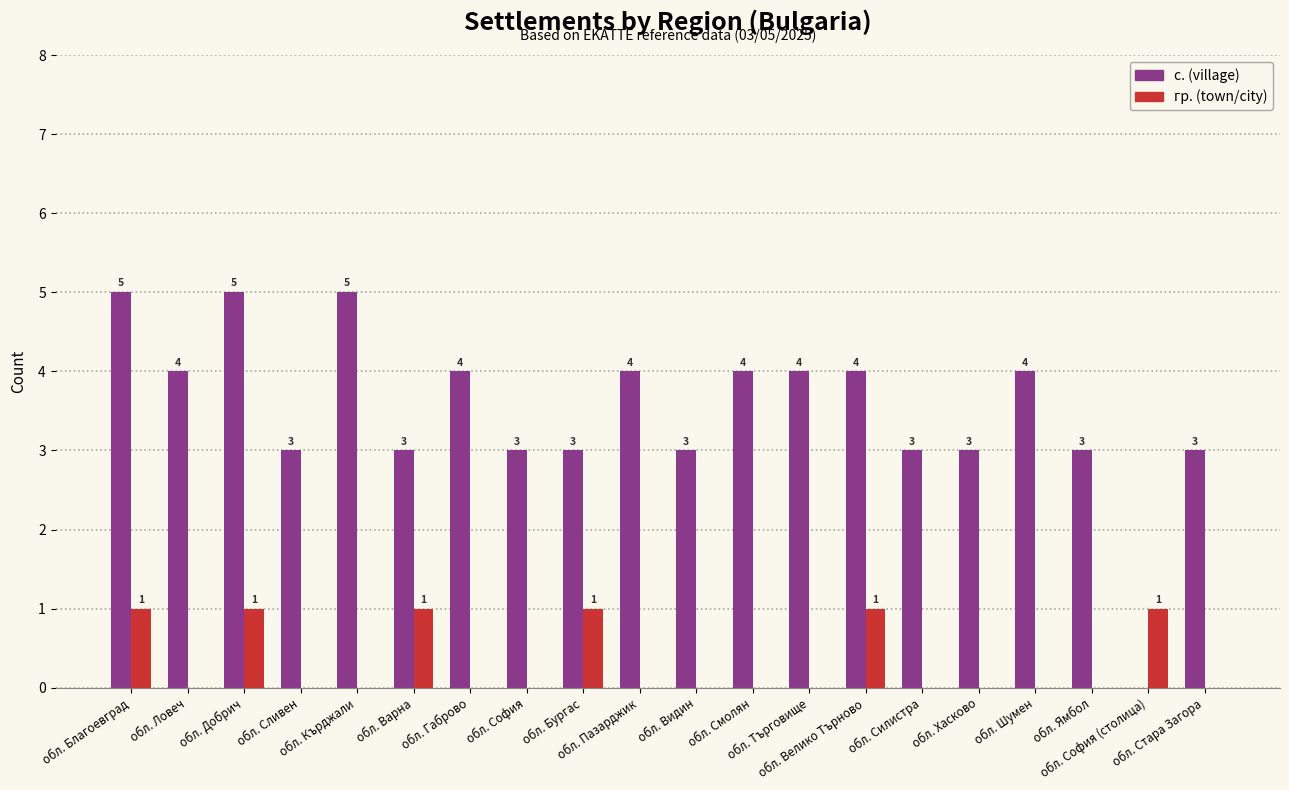

What is the highest value of the с. (village) series?

5